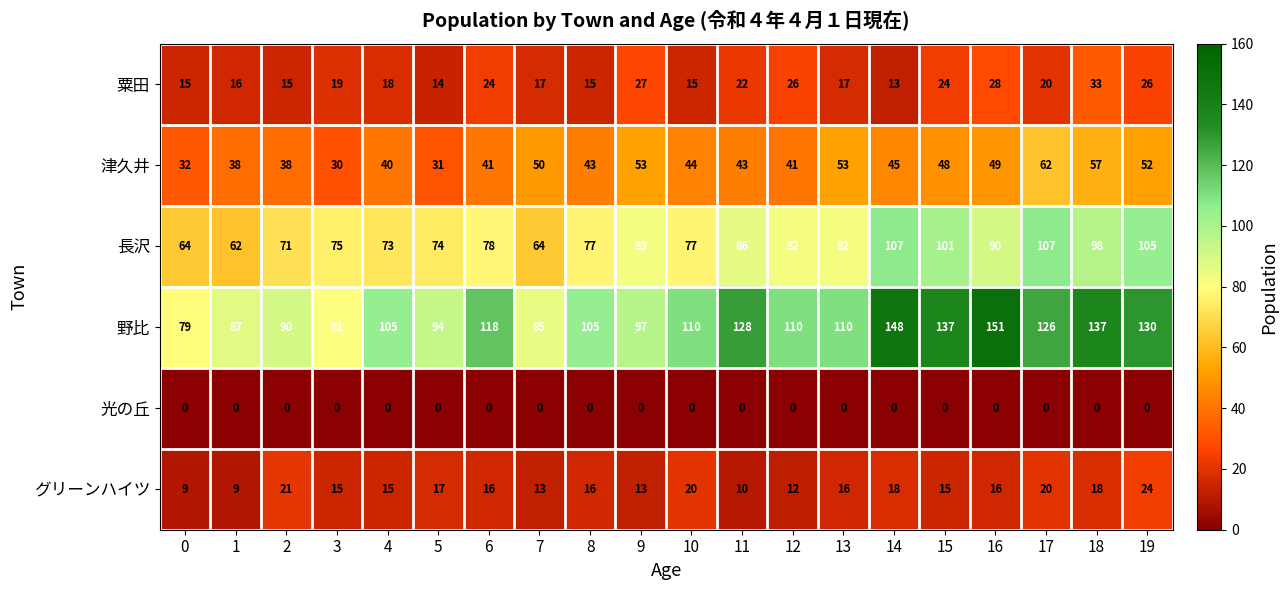

Is it true that 津久井 equals 23 at 7?

False